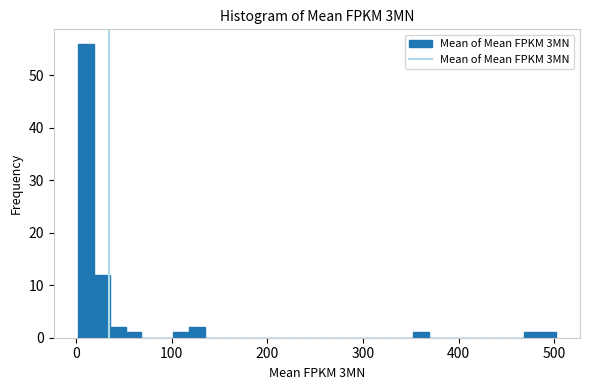

Around what value on the x-axis is the tallest bar? Give the approximate position of its centre, as read against the axis.

10